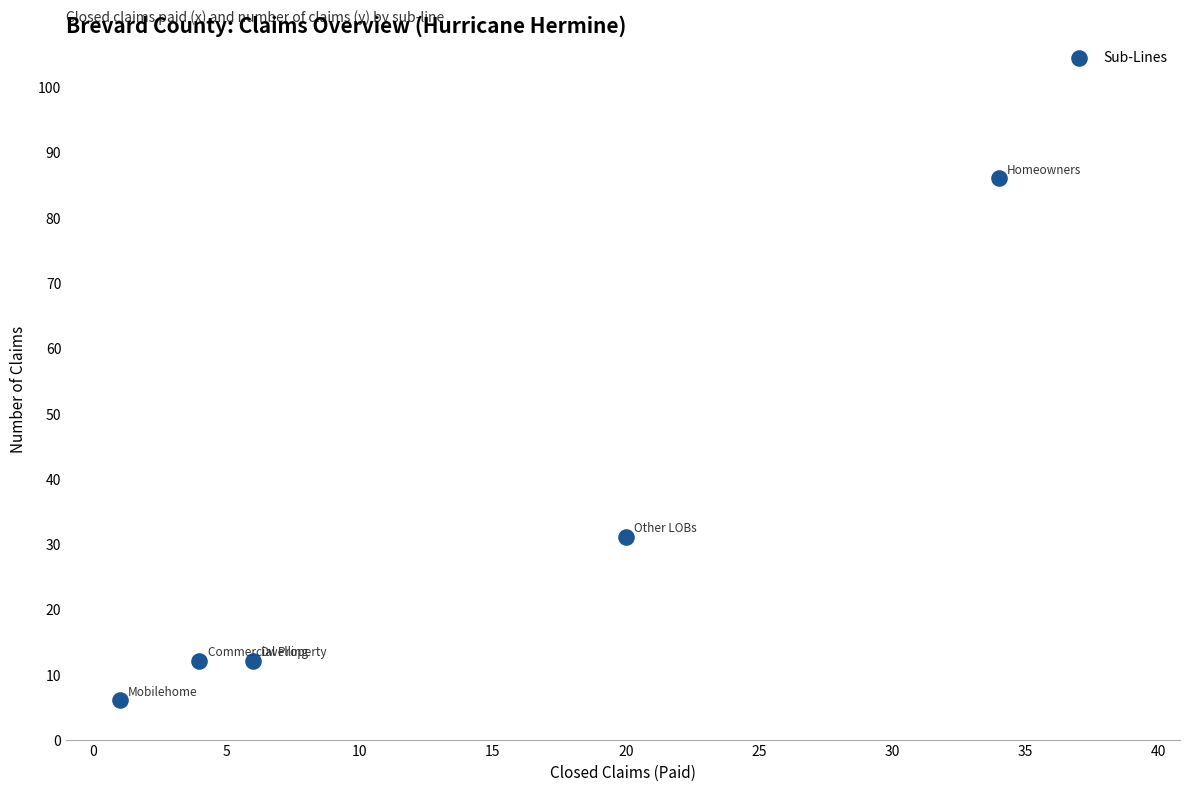

What is the range of Y values (max minus min)?

80